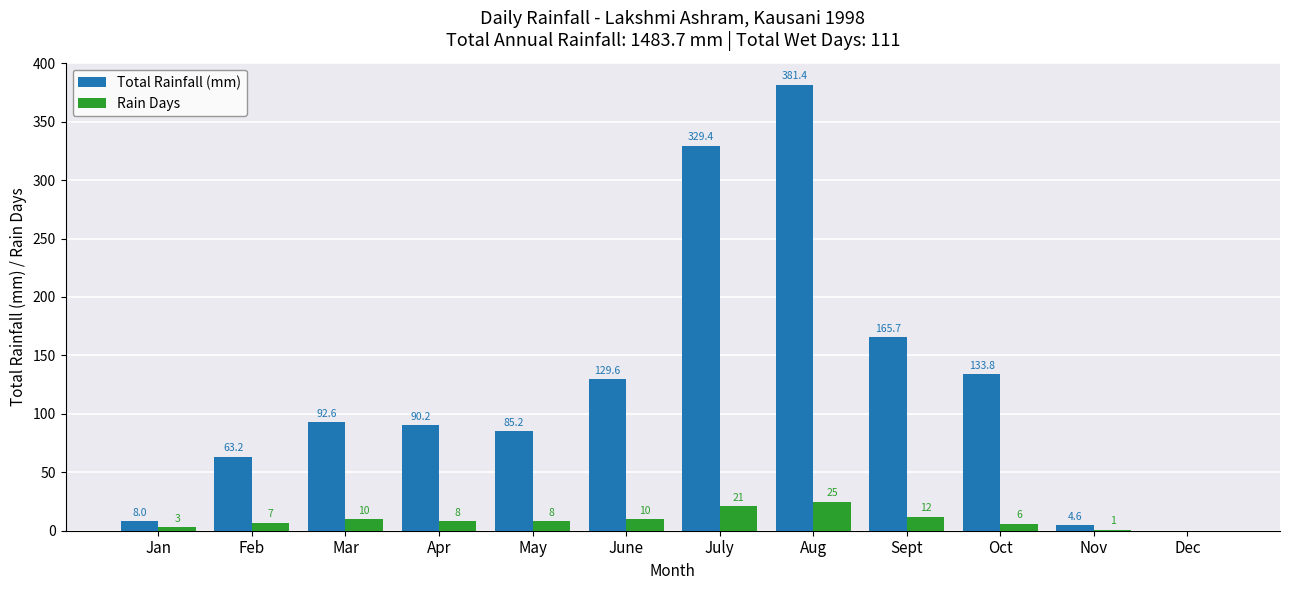

What is the sum of all Rain Days values?

111.0